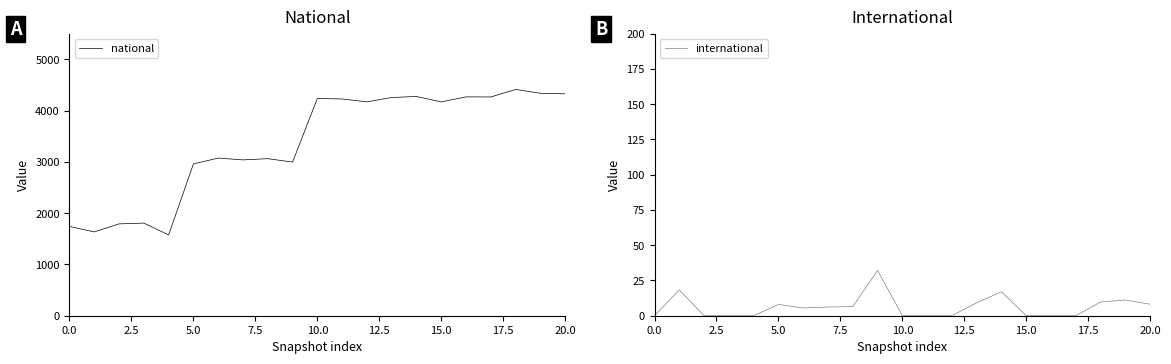

Which has a higher value, 17.5 or 18?

18